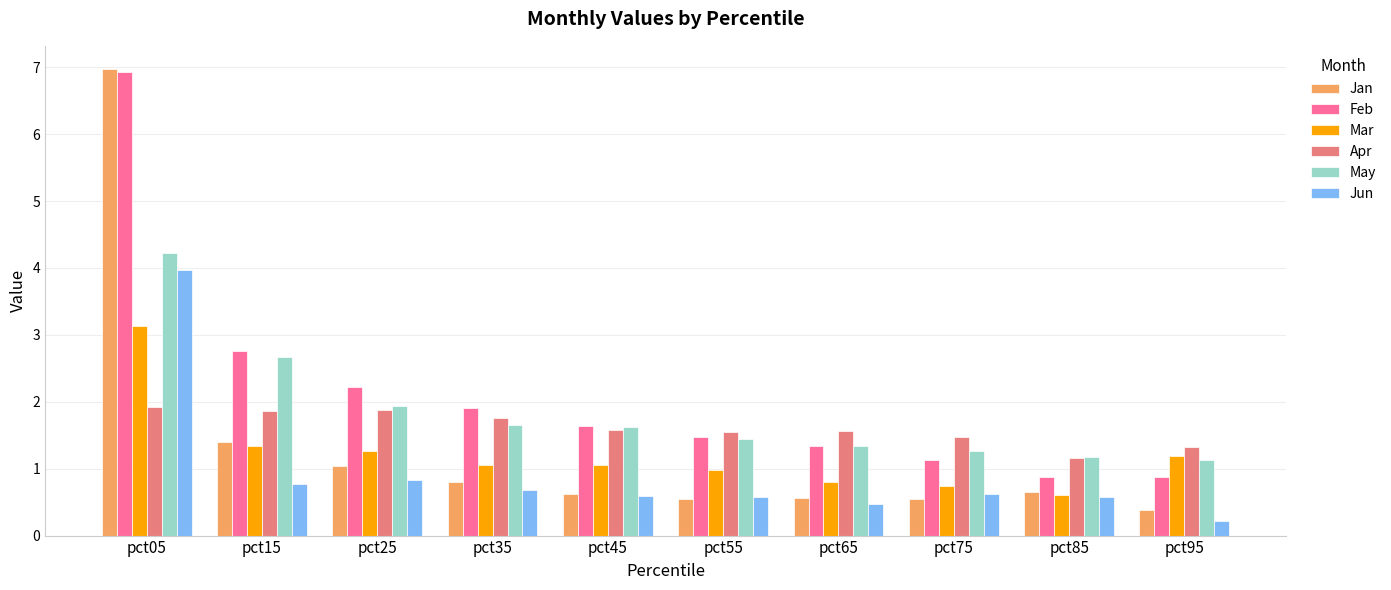

The value of Apr at pct35 is 1.8. True or false?

True